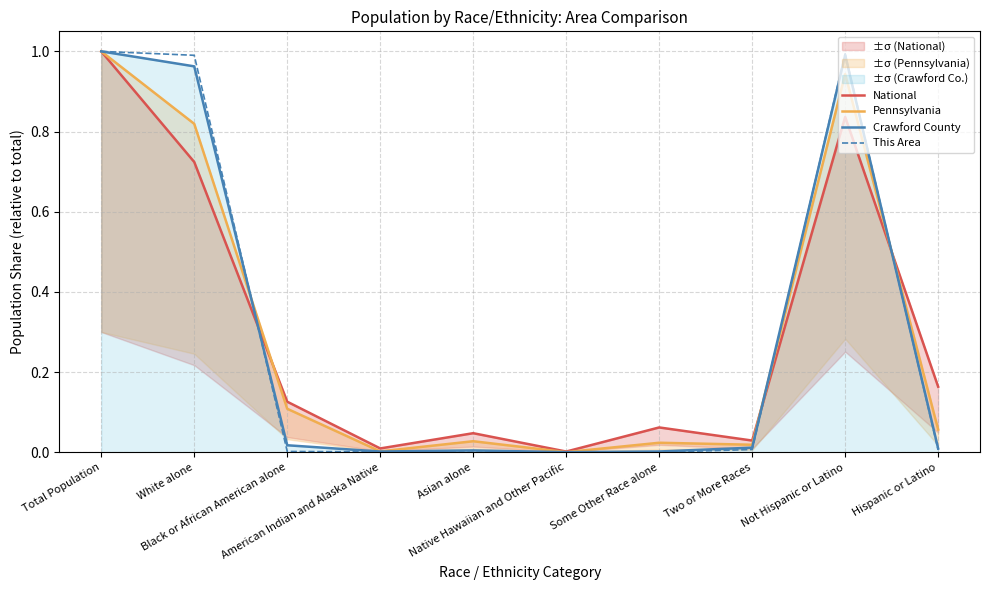

At which label does National reach its peak?

Total Population